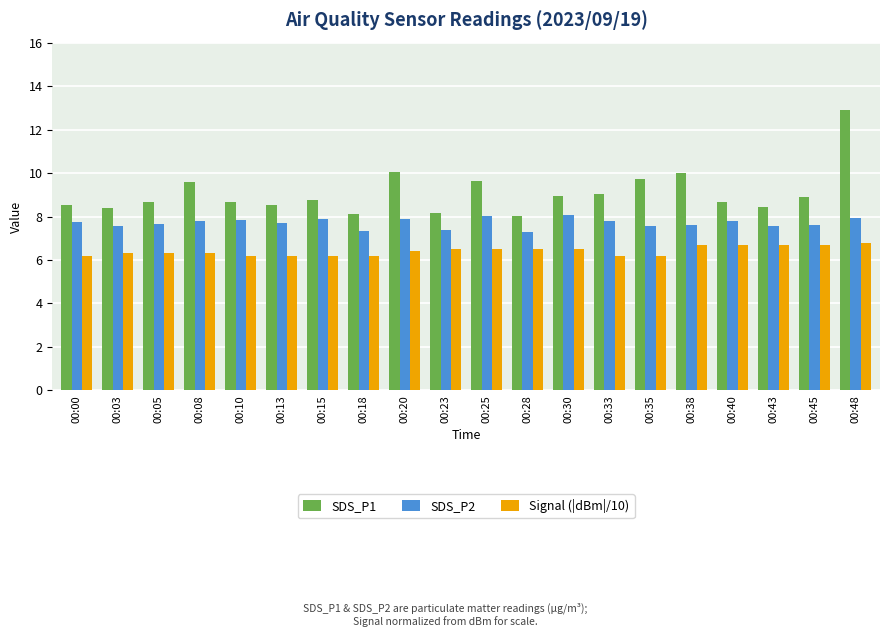

What value does the SDS_P2 series have at 00:05?

7.7